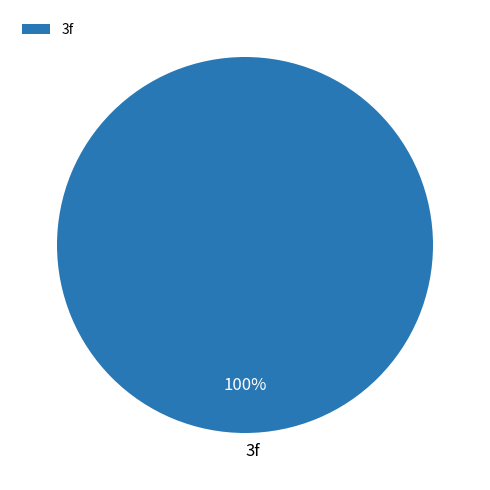

To the nearest percent, what portion does 3f represent?

100%